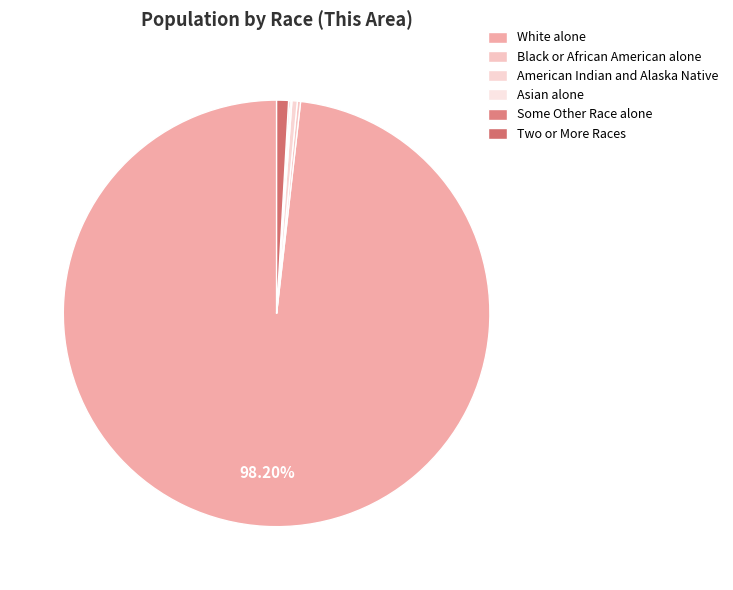

The Asian alone slice represents 0% of the pie. True or false?

True